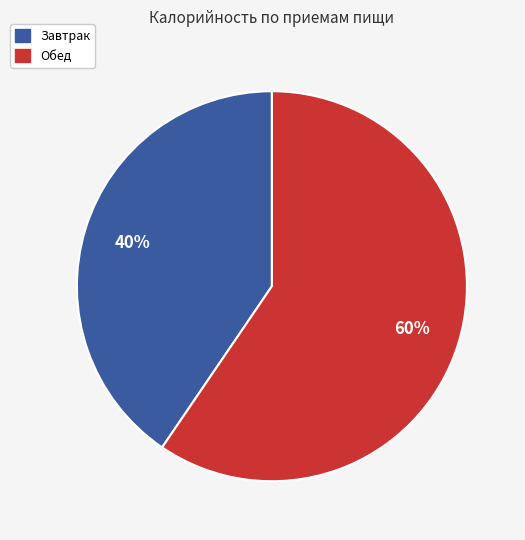

To the nearest percent, what is the average slice percentage?

50%